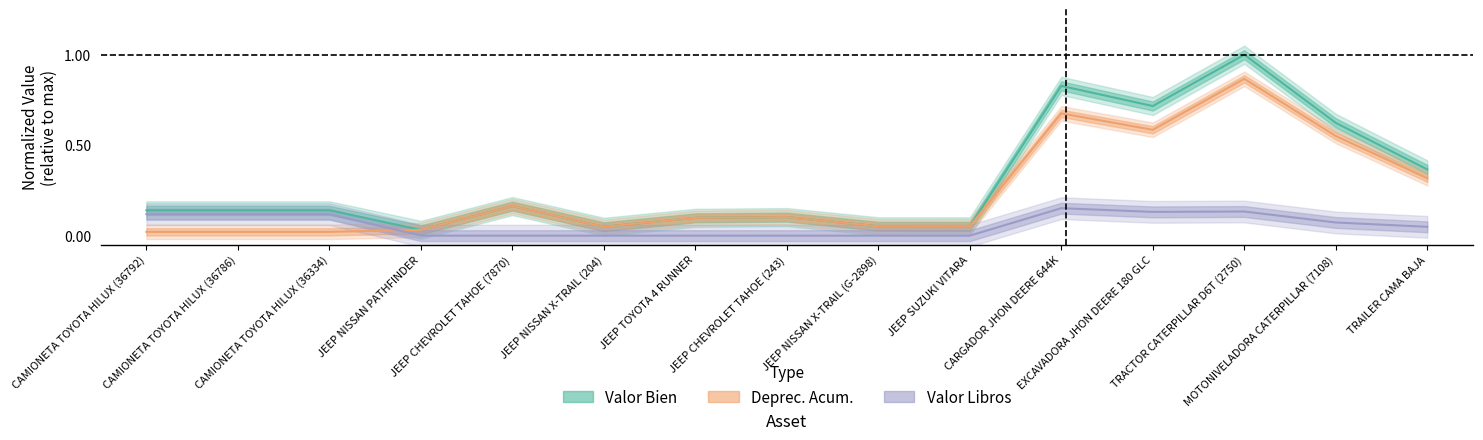

Reading left to right, what are all the values shown in this chart?

Valor Bien: 0.1	0.1	0.1	0.0	0.2	0.0	0.1	0.1	0.1	0.1	0.8	0.7	1.0	0.6	0.4
Deprec. Acum.: 0.0	0.0	0.0	0.0	0.2	0.0	0.1	0.1	0.1	0.1	0.7	0.6	0.9	0.6	0.3
Valor Libros: 0.1	0.1	0.1	0.0	0.0	0.0	0.0	0.0	0.0	0.0	0.2	0.1	0.1	0.1	0.0